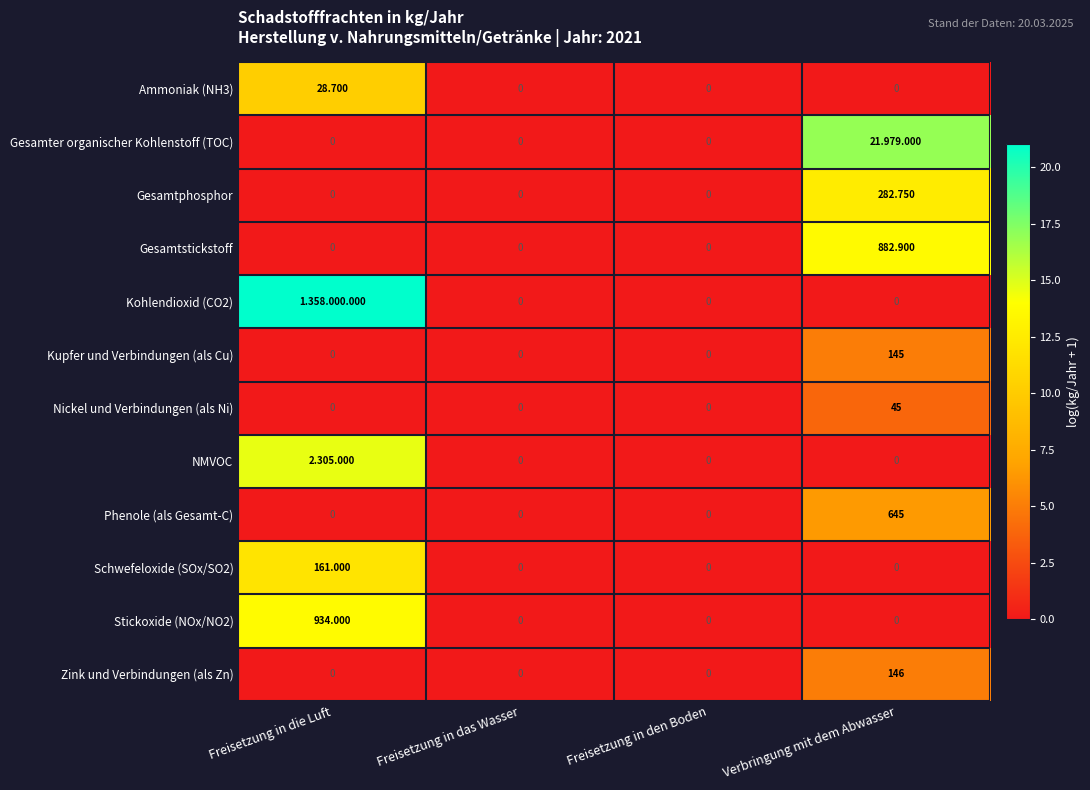

How many data points in Gesamtphosphor are above 0?

1